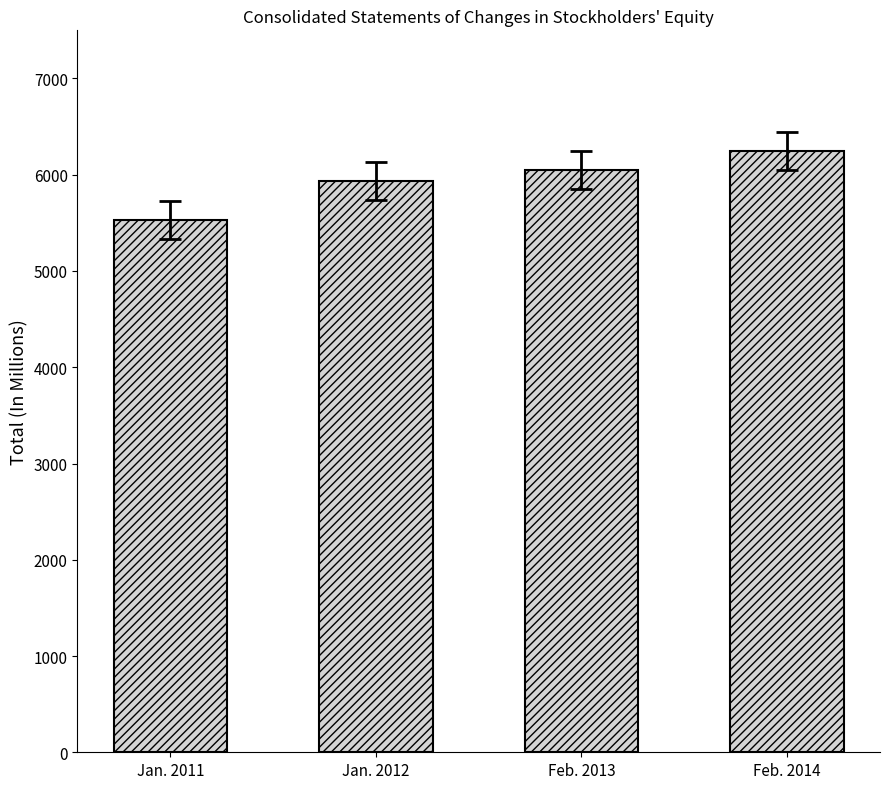

True or false: the data shows 5933 at Jan. 2012.

True